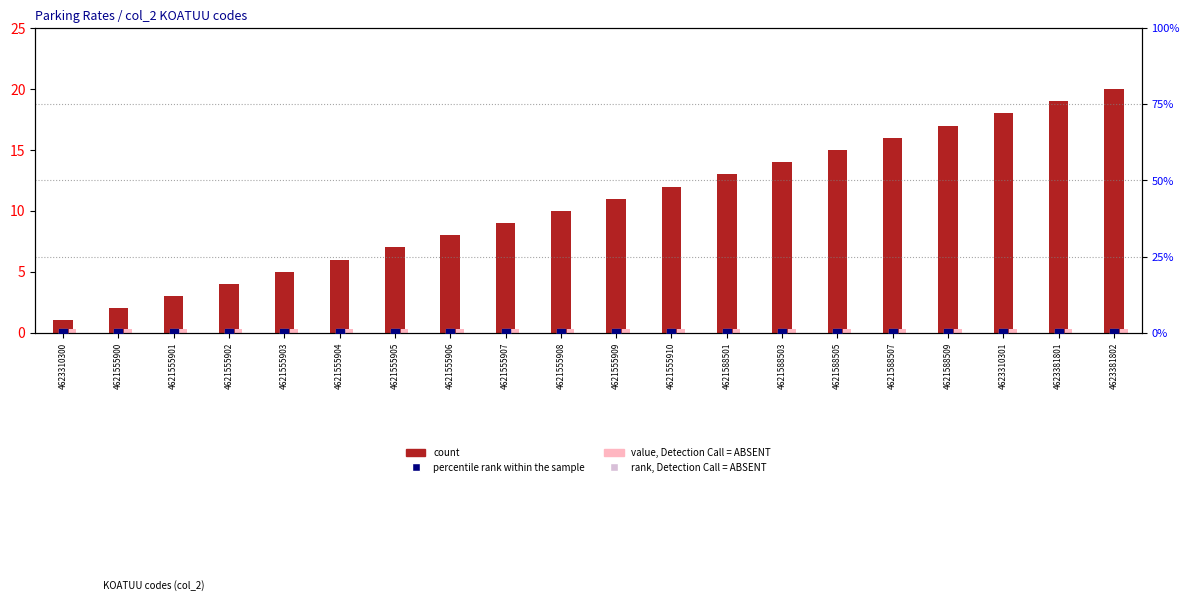

What is the total value across all series at 4621555901?

3.3